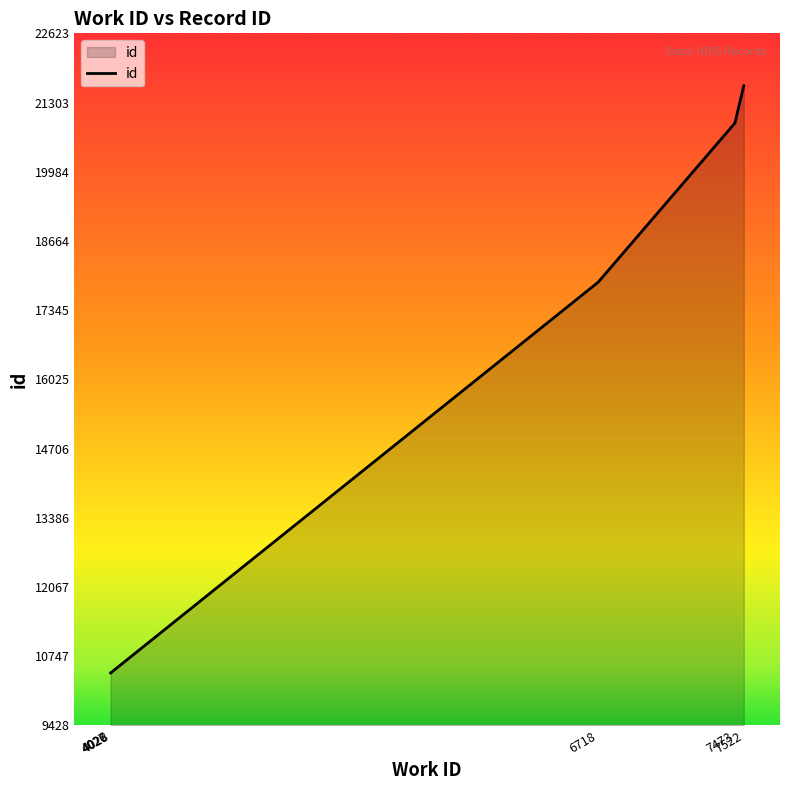

Reading left to right, what are all the values shown in this chart?

10428	10429	10430	10432	10433	17878	20912	20913	20914	21623